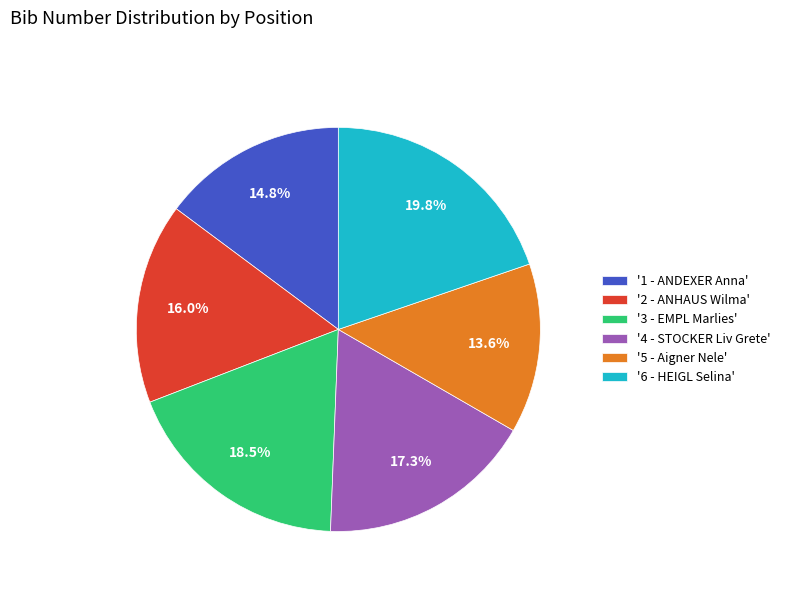

What is the smallest slice in the pie chart?

'5 - Aigner Nele'